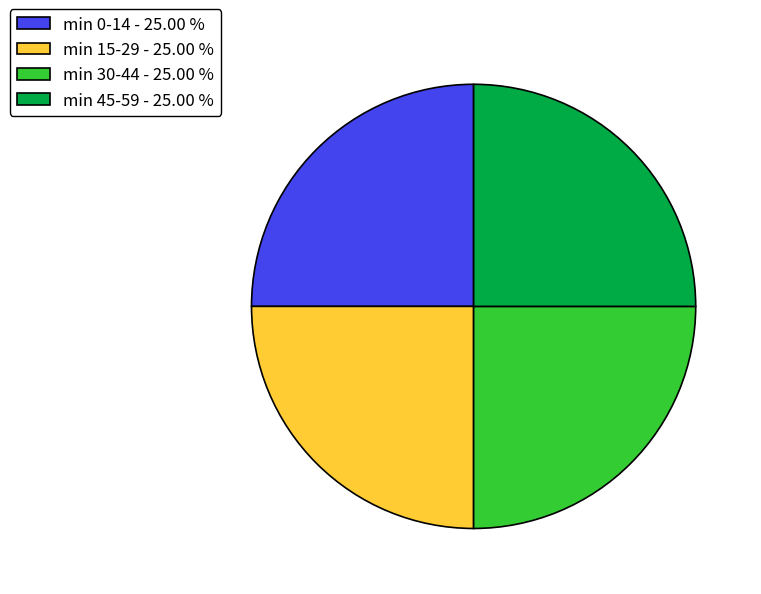

Does min 15-29 - 25.00 % account for over 50% of the chart?

No